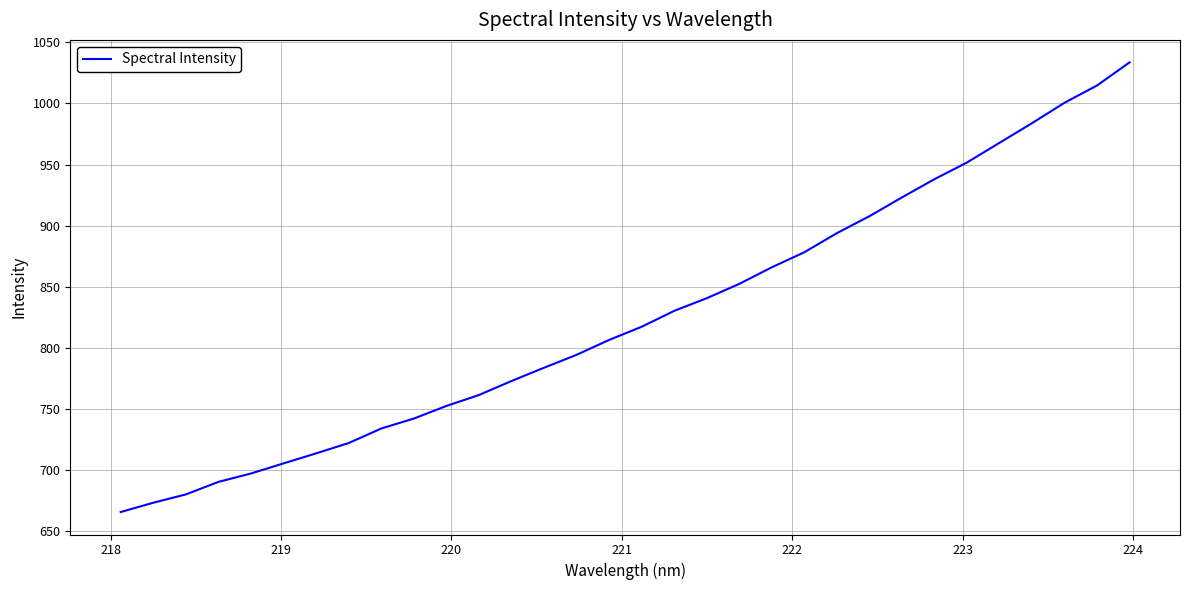

What is the greatest value displayed?

1033.7